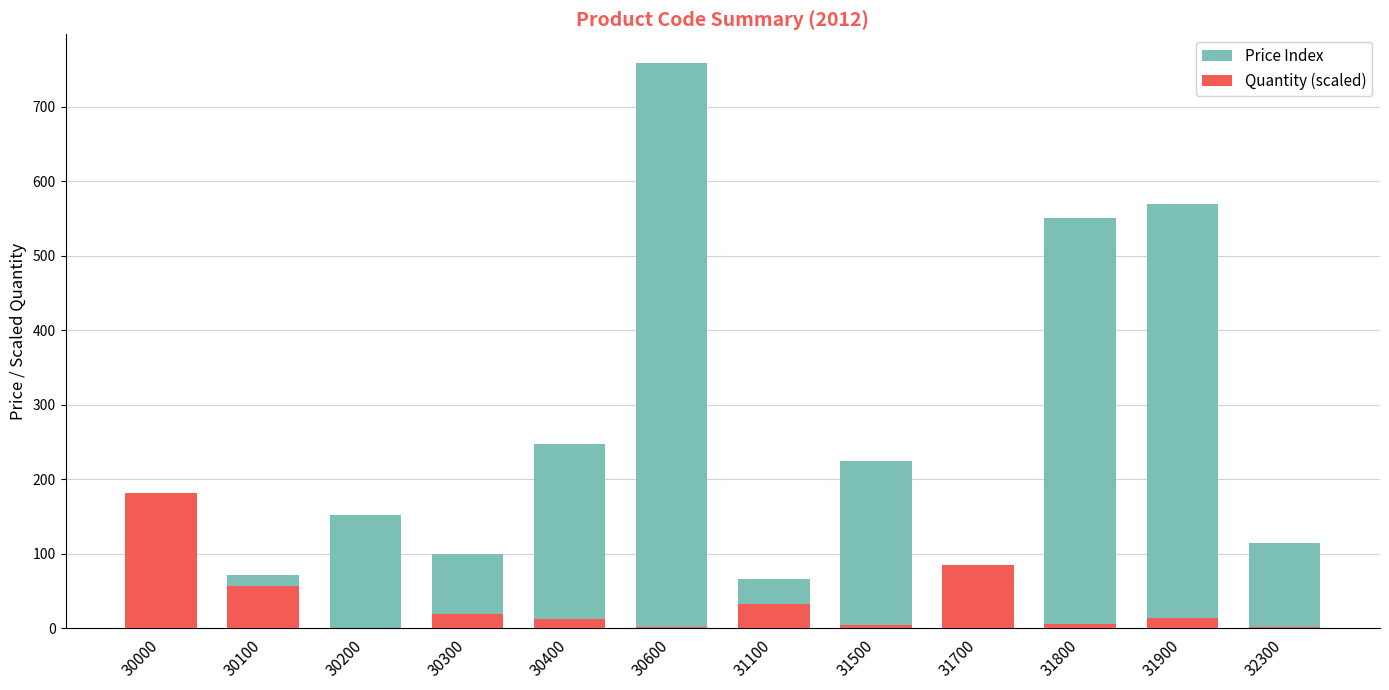

The Quantity (scaled) series shows 2.7 at 32300. True or false?

False